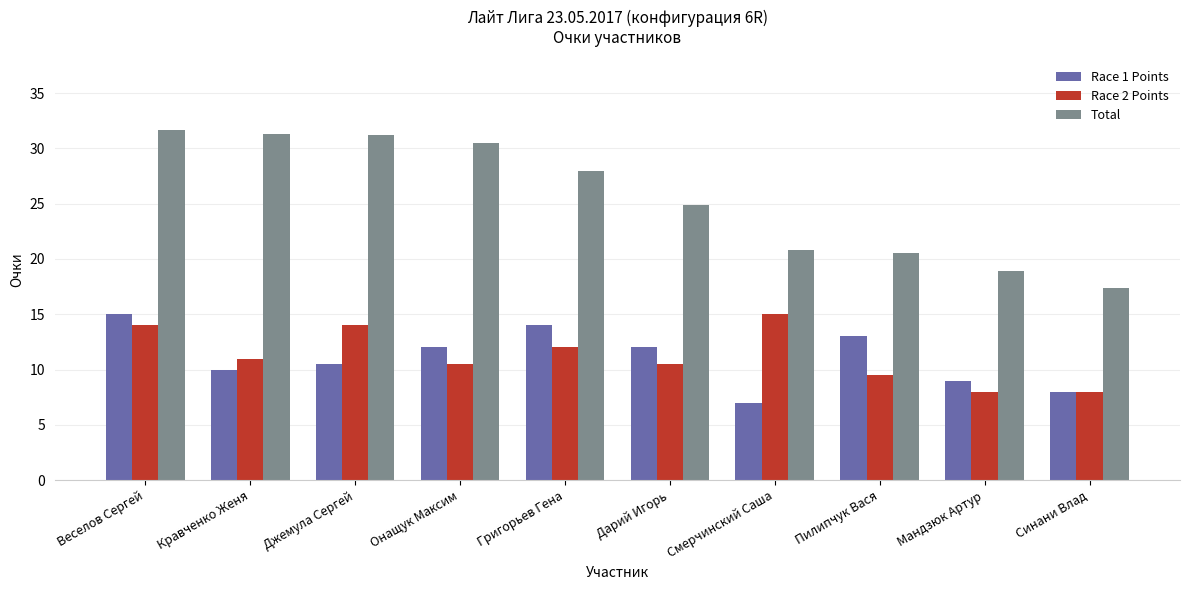

What is the difference between the highest and lowest values at Джемула Сергей?

20.7